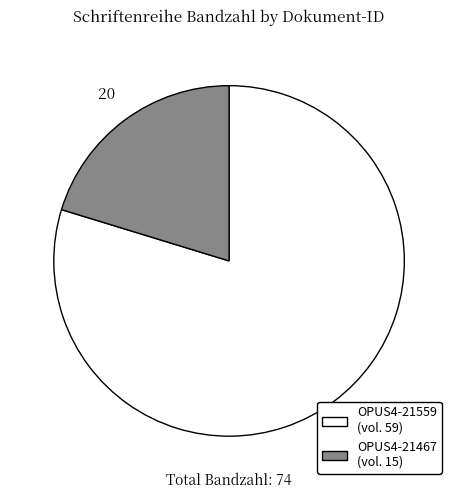

Is it true that OPUS4-21467 (vol. 15) is 20% of the pie?

True